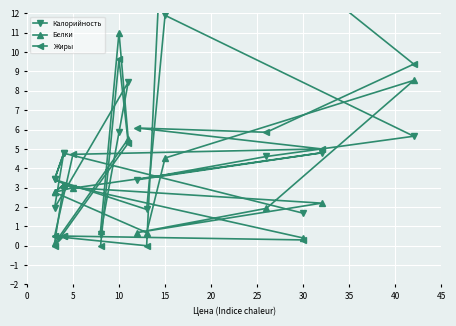

What are all the series names shown in the legend?

Калорийность, Белки, Жиры